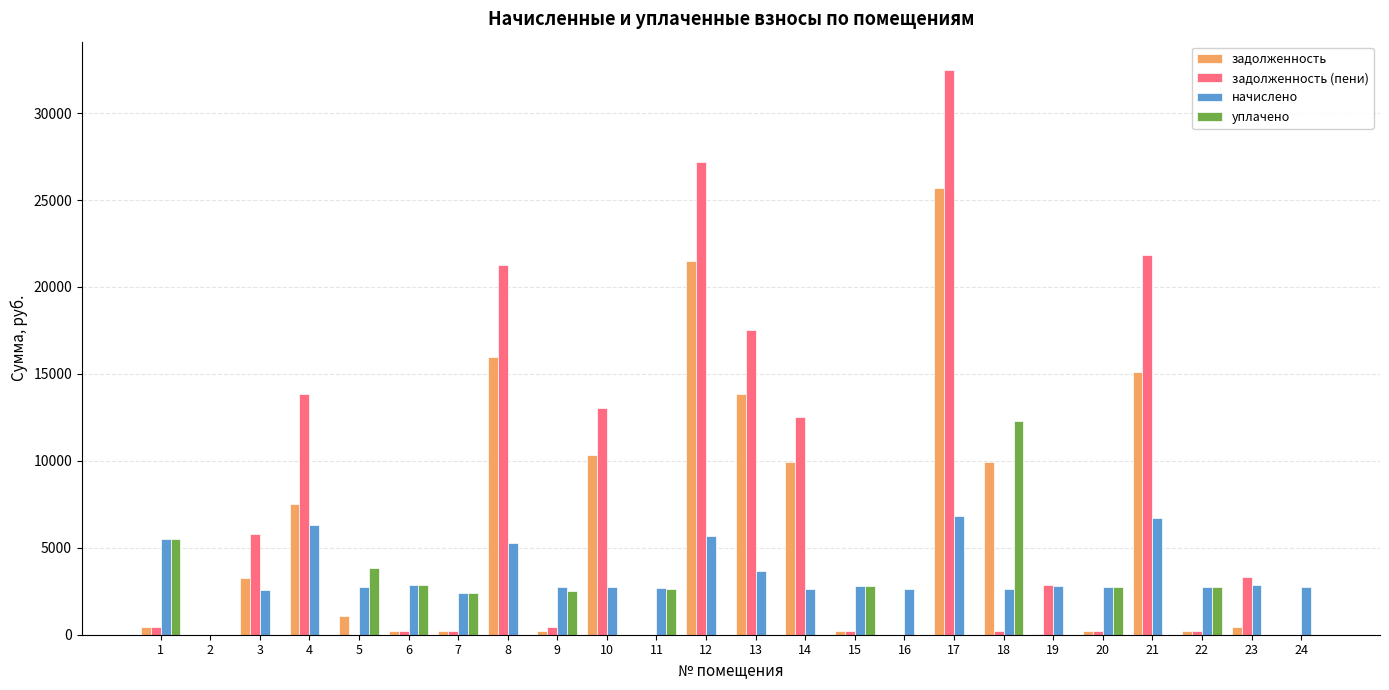

Is the value of начислено at 17 greater than the value of задолженность (пени) at 11?

Yes